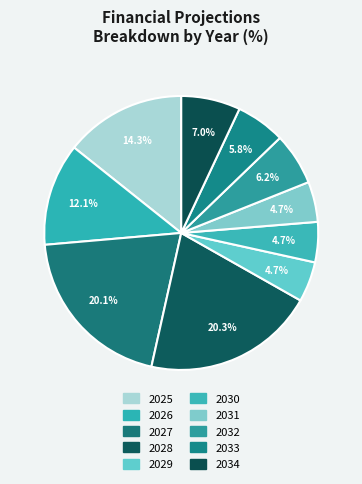

How many slices are in this pie chart?

10